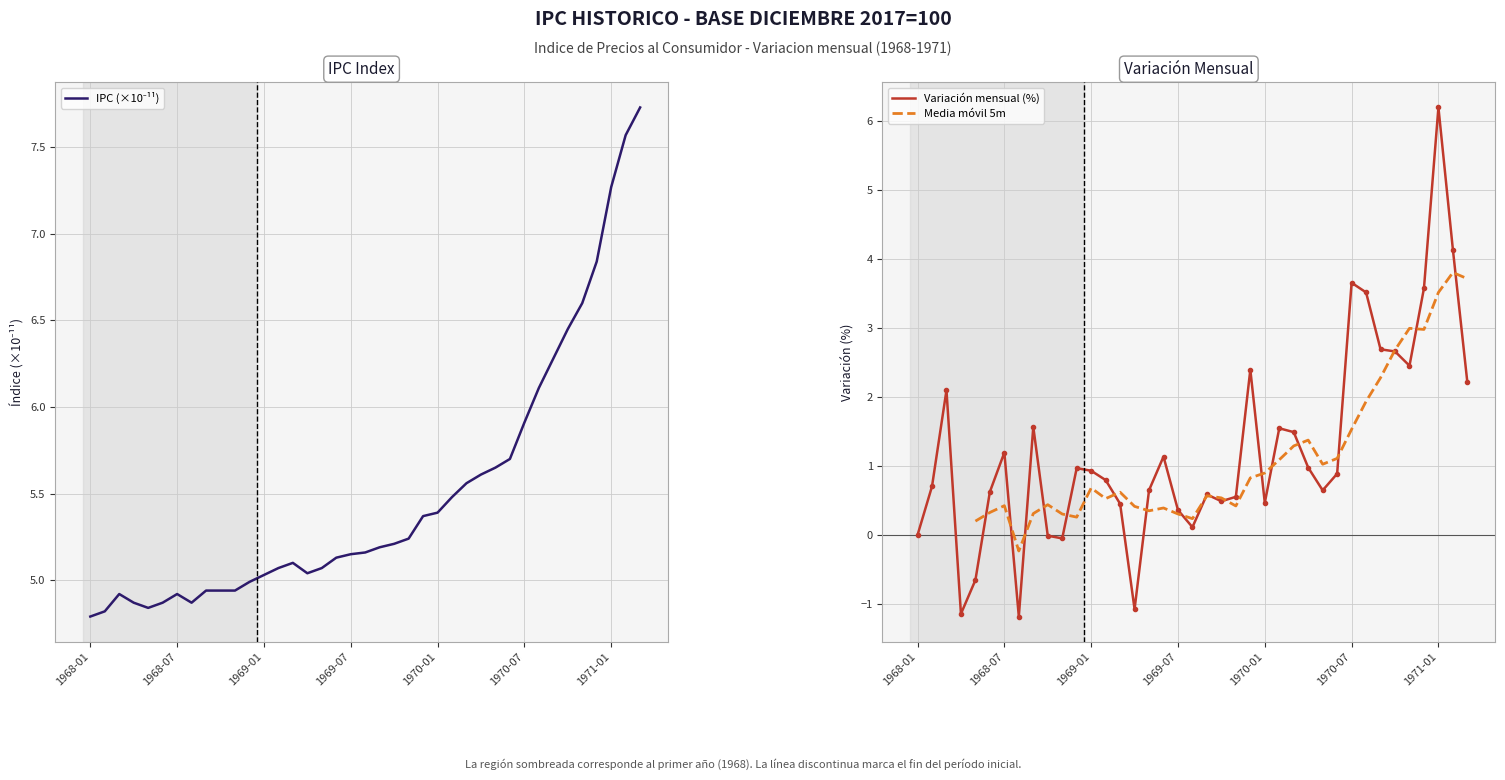

At which category is the sum across all series the highest?

1971-01